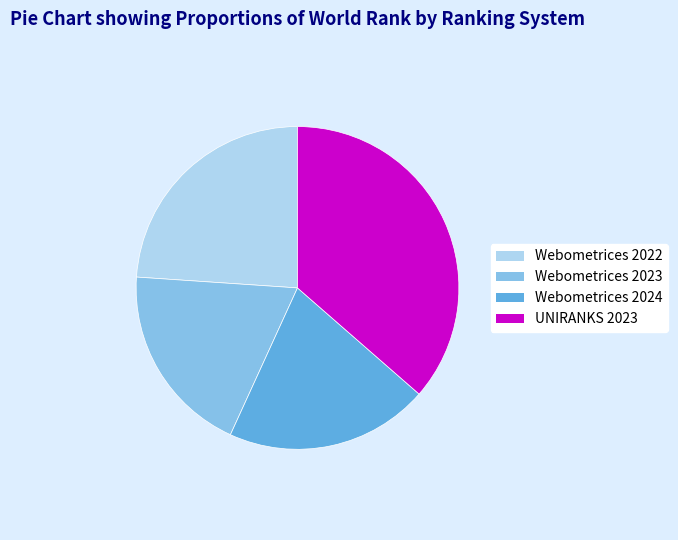

Which slice is the smallest?

Webometrices 2023